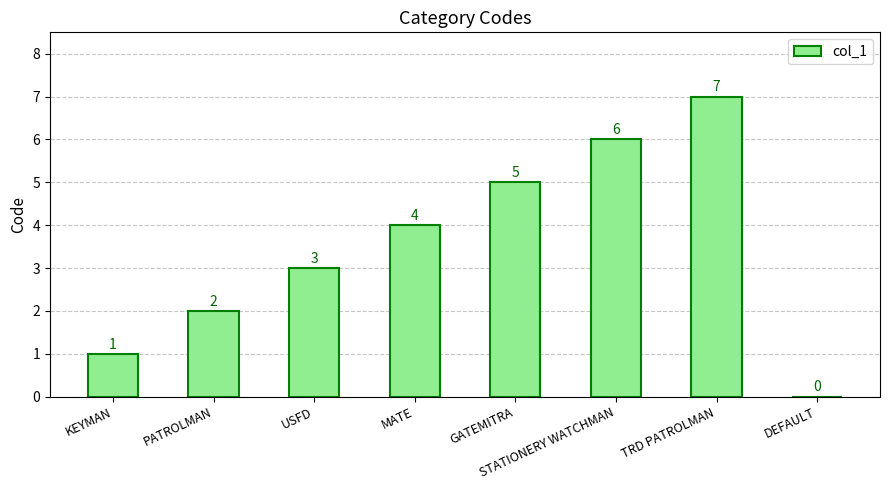

What is the change in value from KEYMAN to DEFAULT?

-1